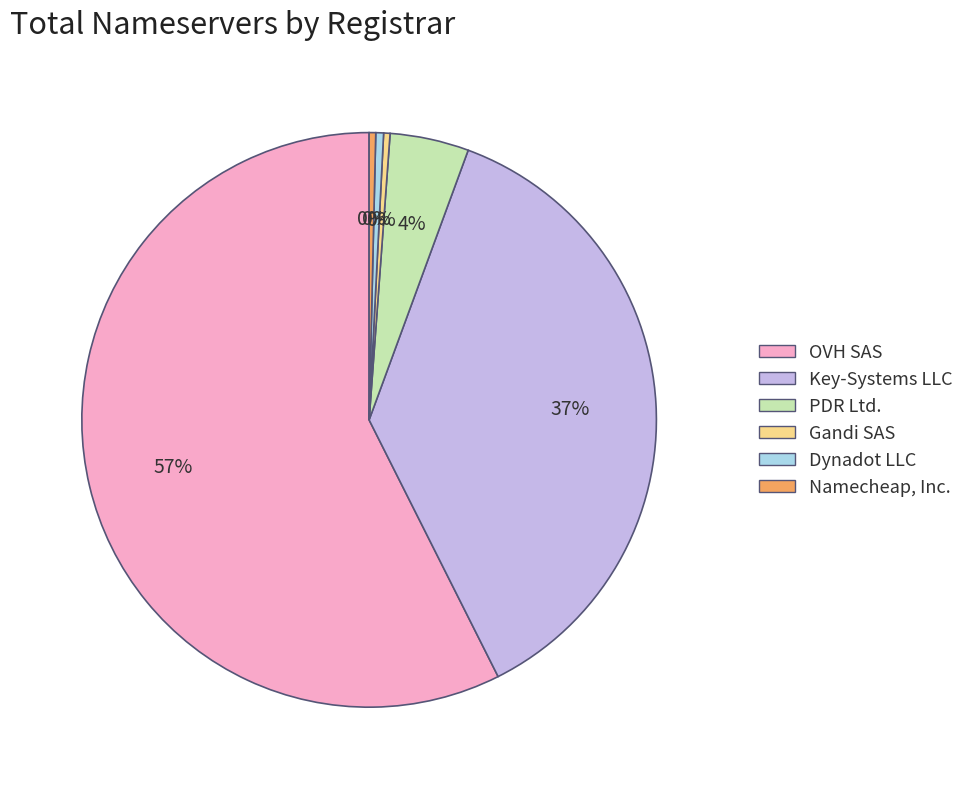

Does any single category account for the majority?

Yes